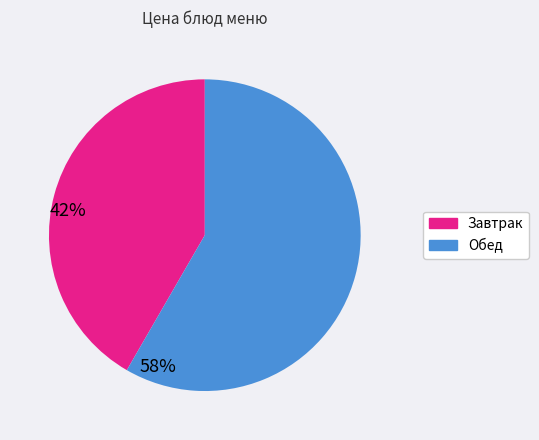

Does any single category account for the majority?

Yes